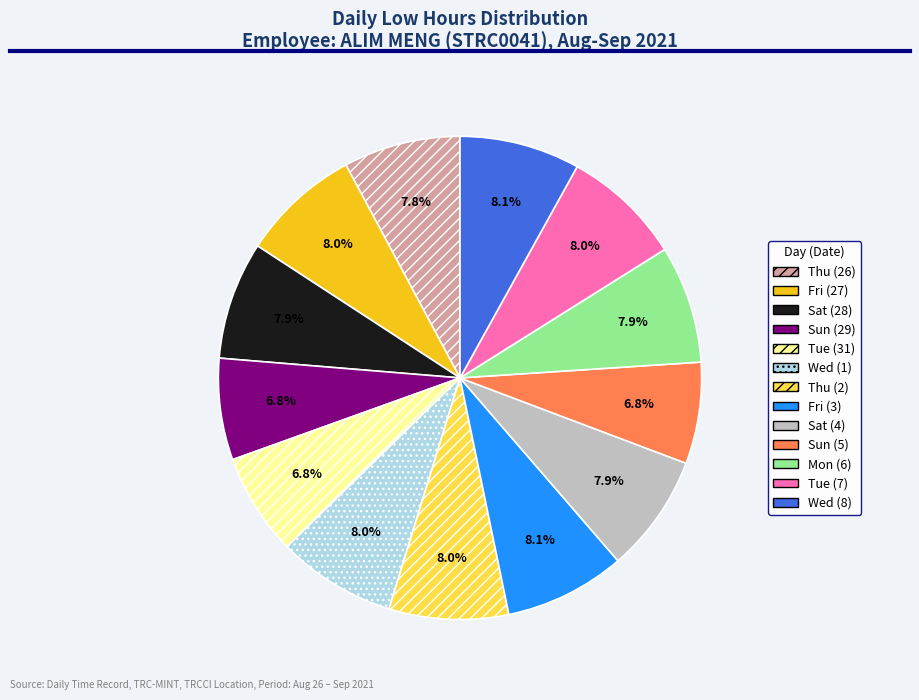

How many segments does this pie chart have?

13